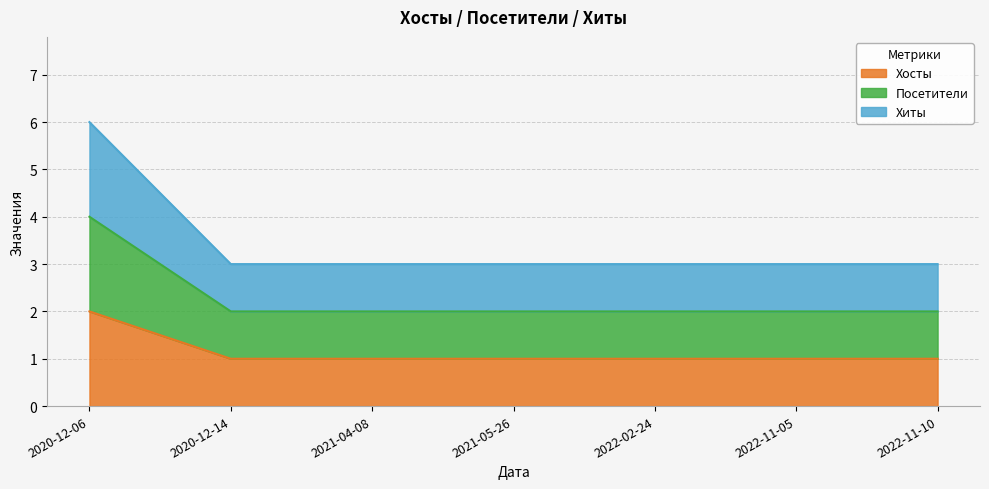

Reading right to left, list all the values displayed in this chart.

Хосты: 1	1	1	1	1	1	2
Посетители: 2	2	2	2	2	2	4
Хиты: 3	3	3	3	3	3	6